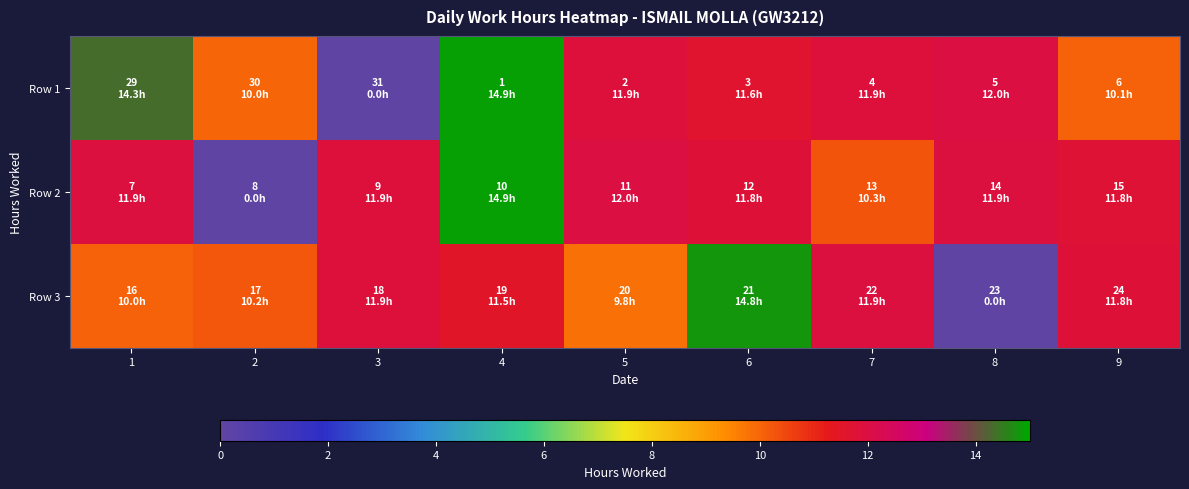

Which series has the largest total across all categories?

Row 1